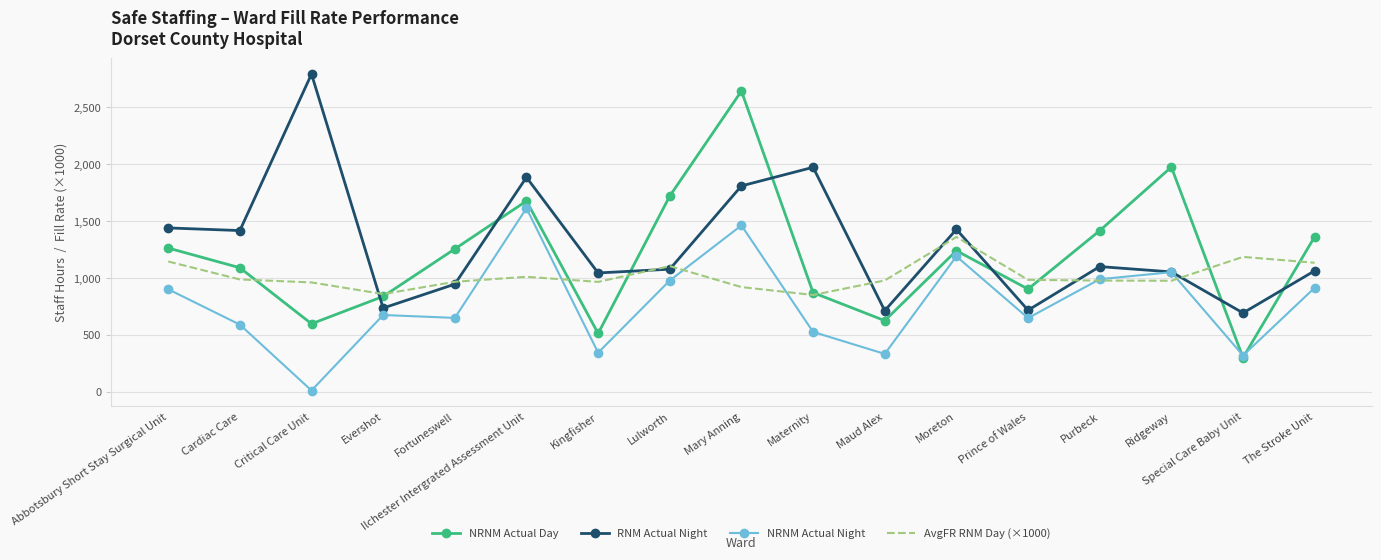

What is the difference between the second highest and second lowest values in the NRNM Actual Night series?

1143.5